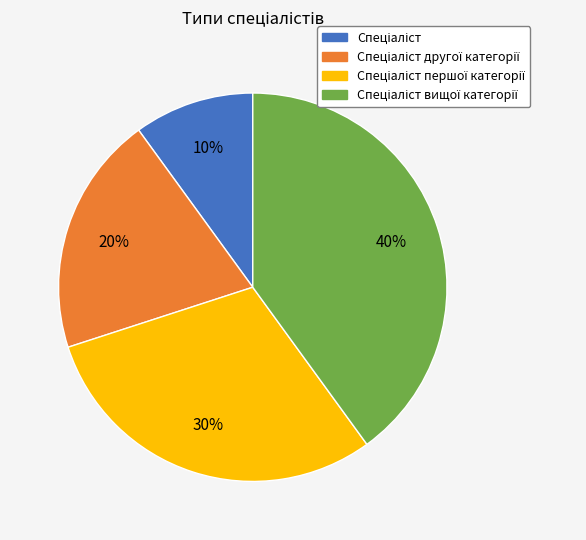

To the nearest percent, what is the difference between the largest and smallest slice percentages?

30%